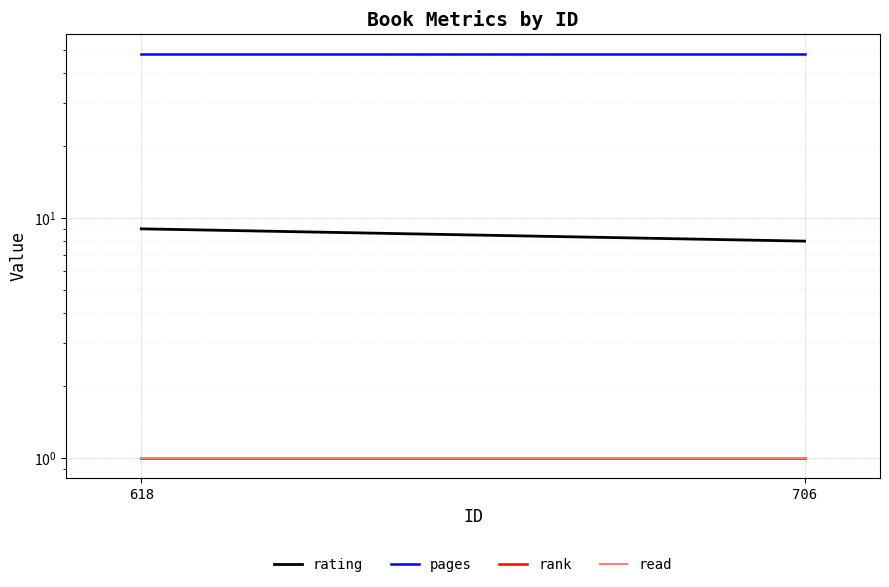

What is the sum of the rating values at 618 and 706?

17